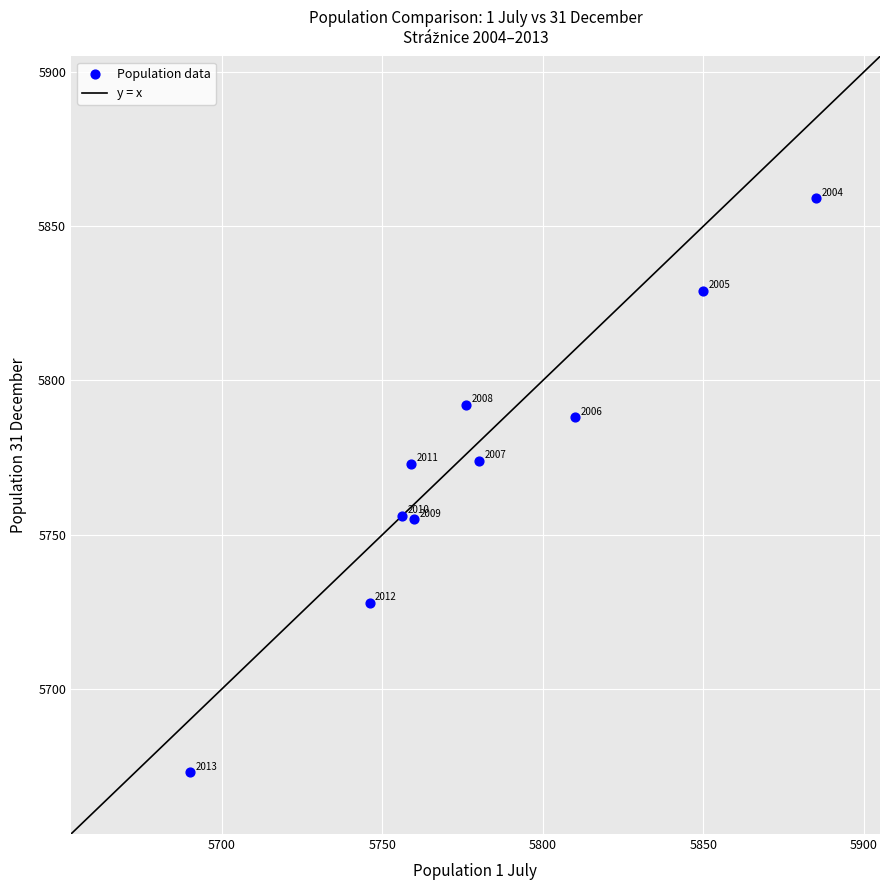

What is the range of X values (max minus min)?

195